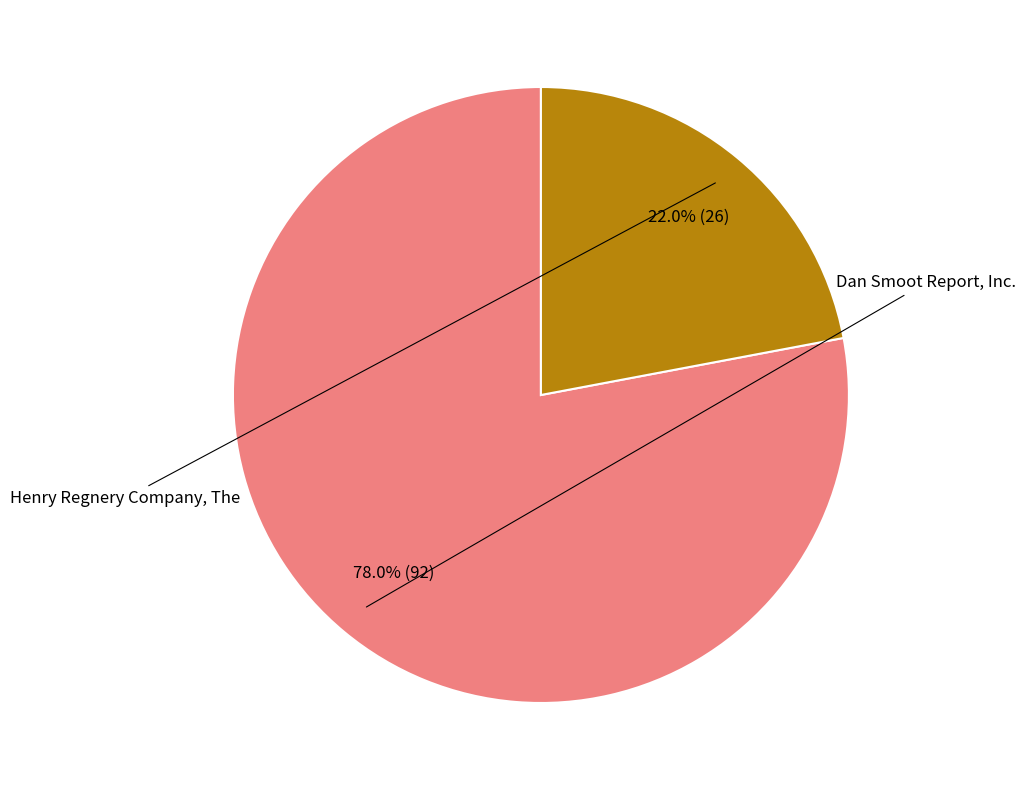

Is there a majority slice in this chart?

Yes